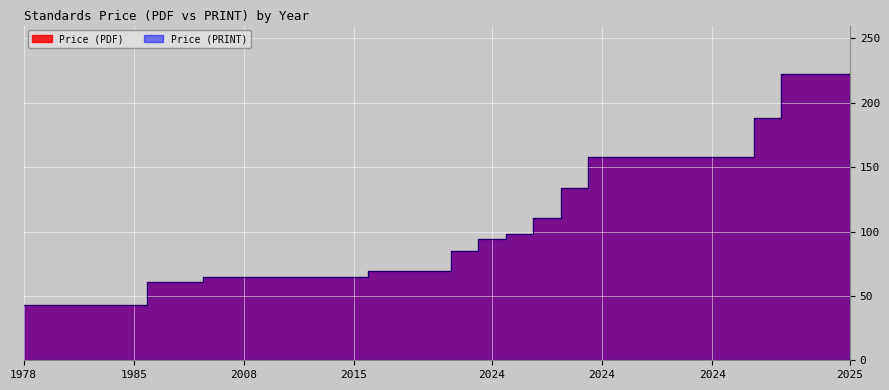

Between 2002 and 2024, which series saw the biggest shift?

Price (PDF)